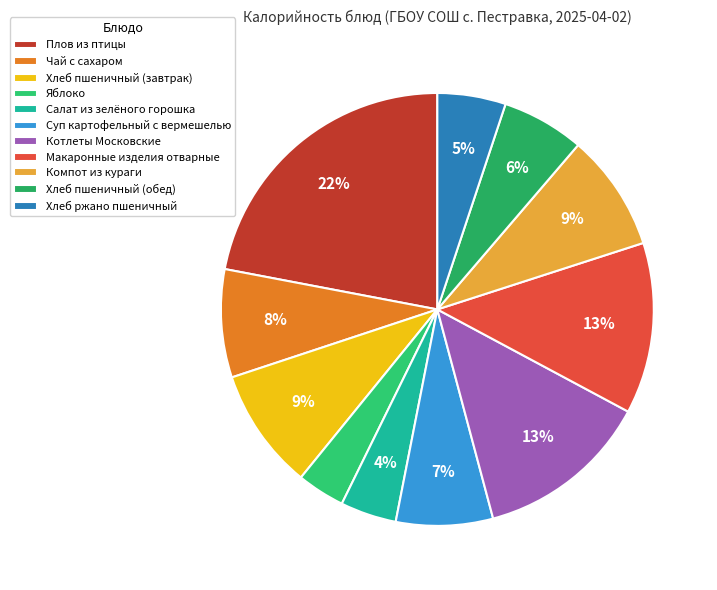

Does Хлеб ржано пшеничный represent more than half of the total?

No